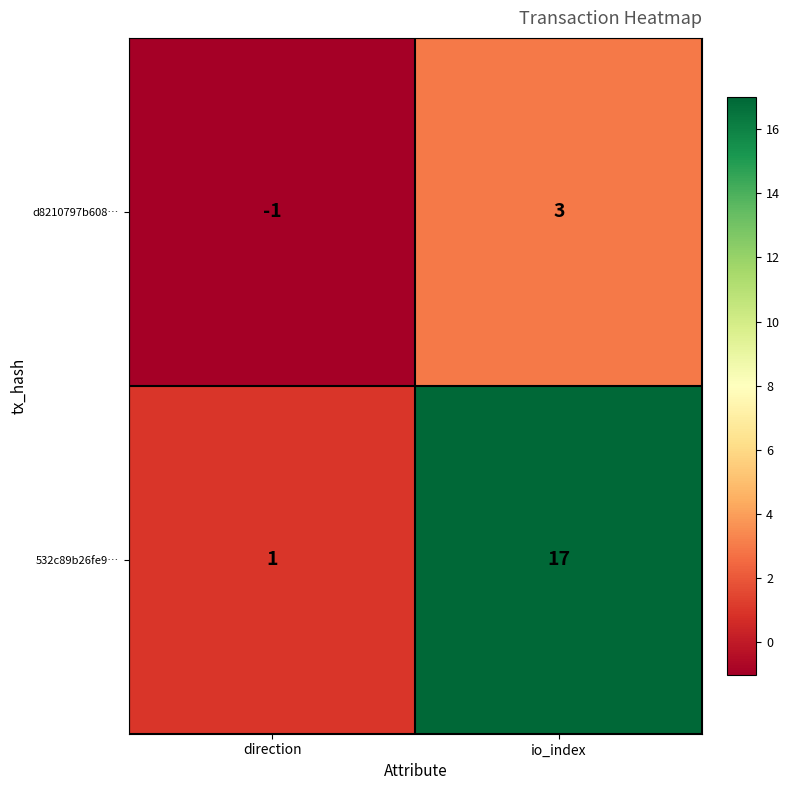

What is the difference between the 532c89b26fe9… values at direction and io_index?

16